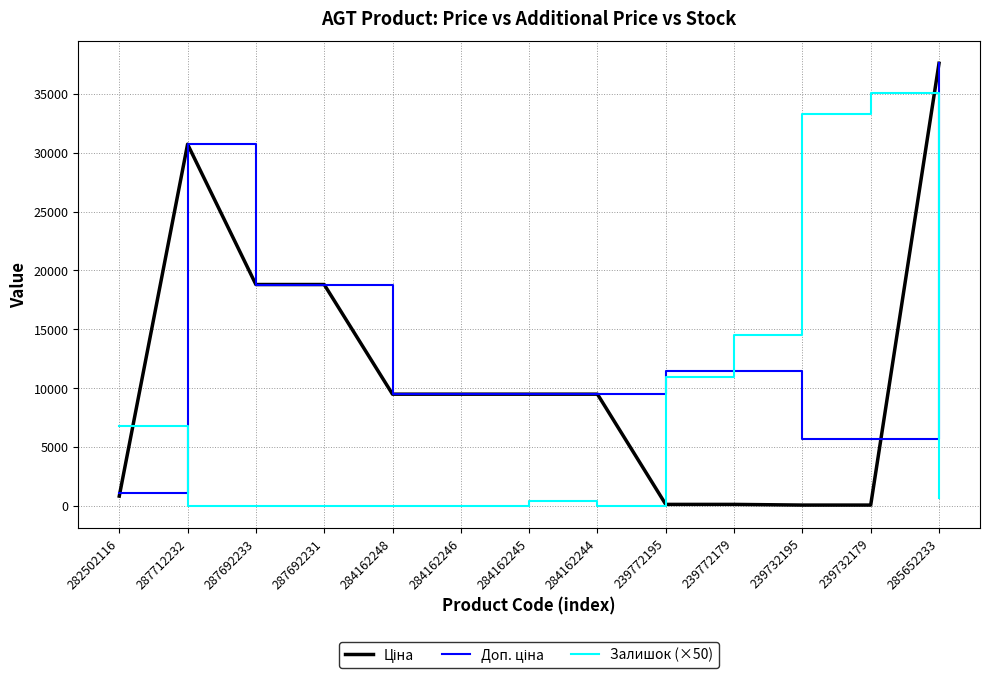

At which category is the sum across all series the highest?

285652233